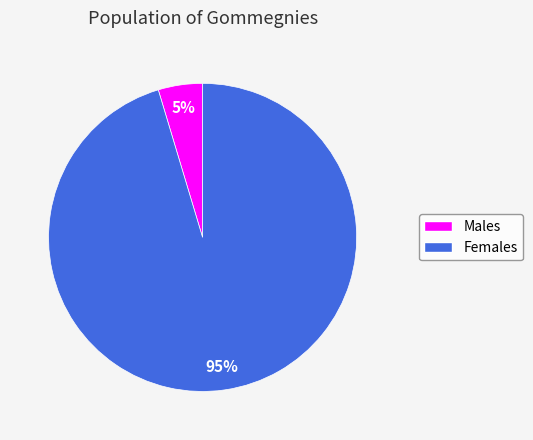

To the nearest percent, what is the average slice percentage?

50%